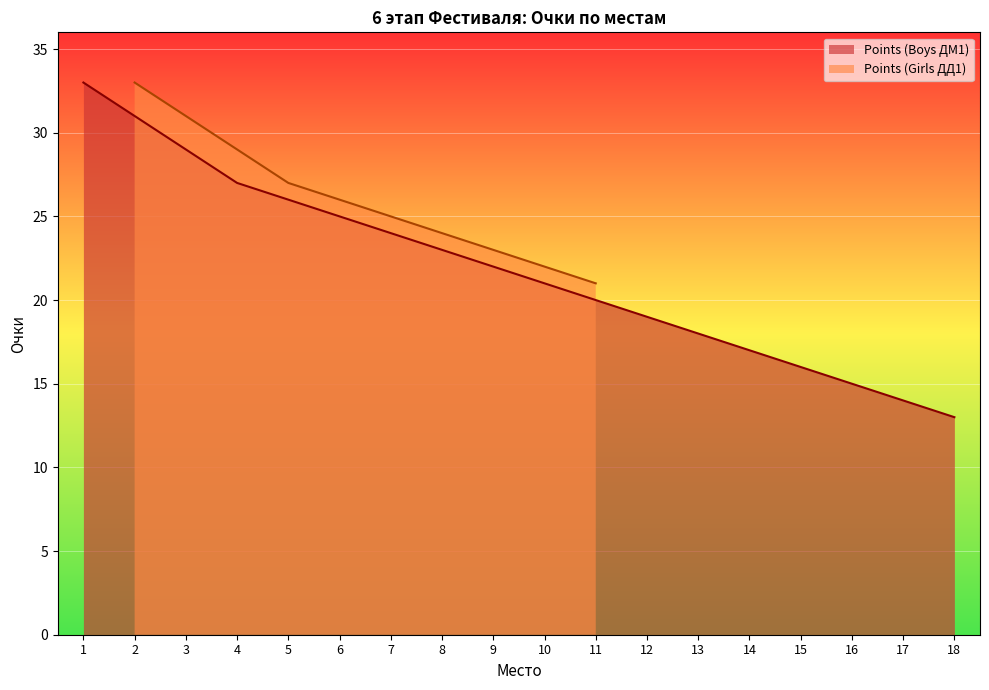

How many categories are shown in the chart?

18